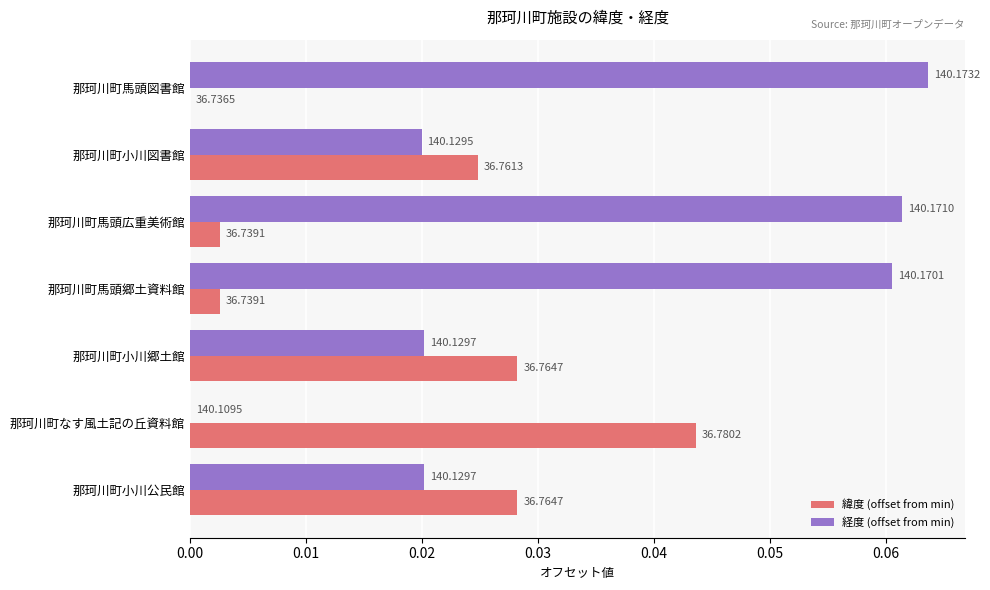

What is the sum of all 経度 (offset from min) values?

0.2